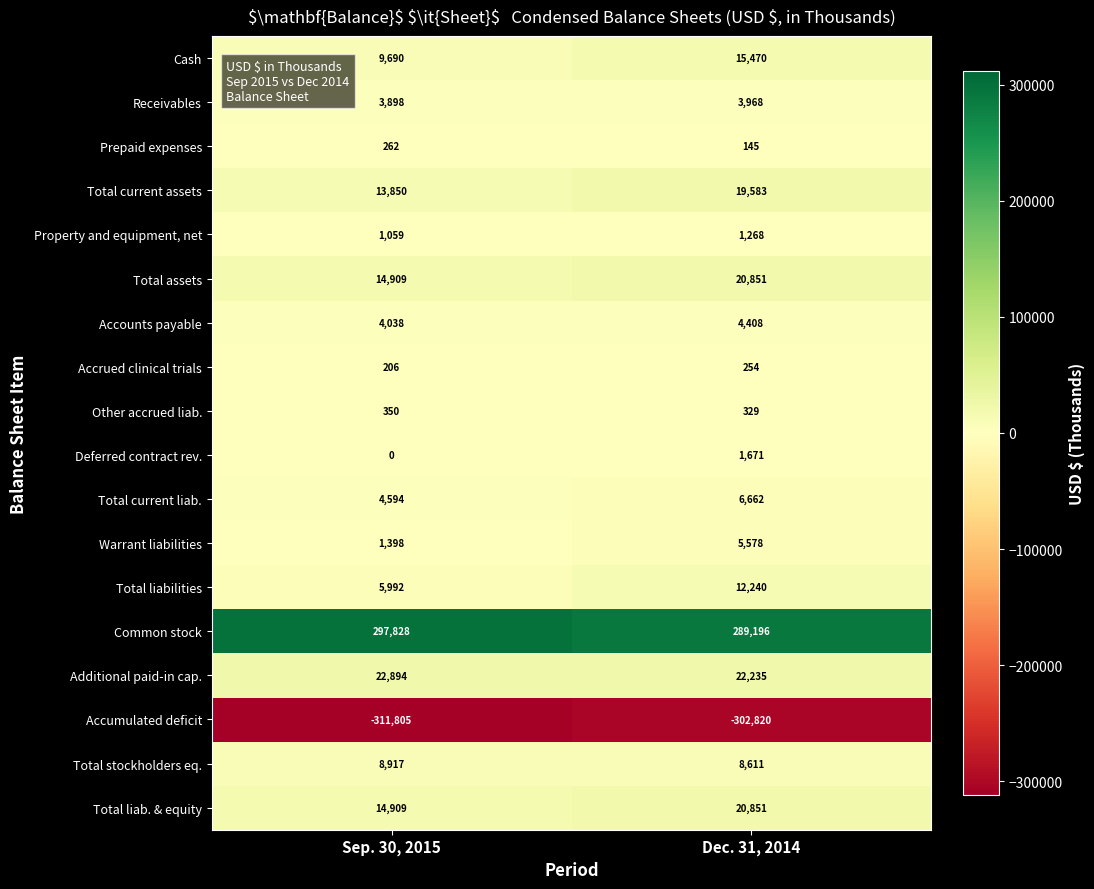

What is the smallest value displayed?

-311805